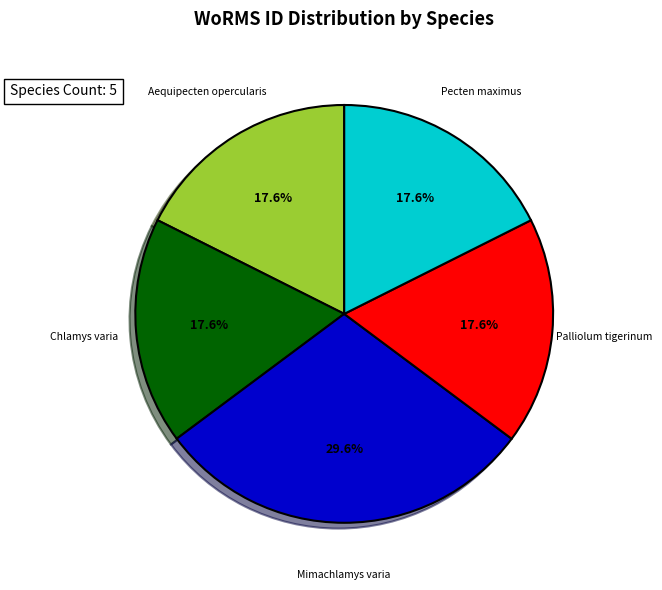

True or false: Pecten maximus accounts for 18% of the total.

True